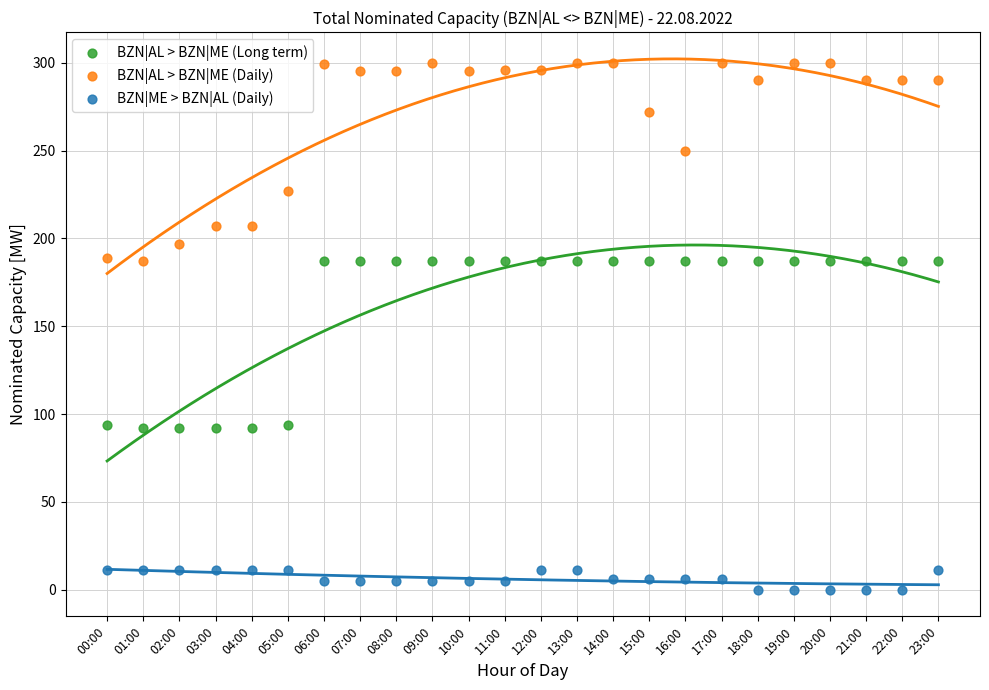

Which series reaches the maximum Y coordinate?

BZN|AL > BZN|ME (Daily)